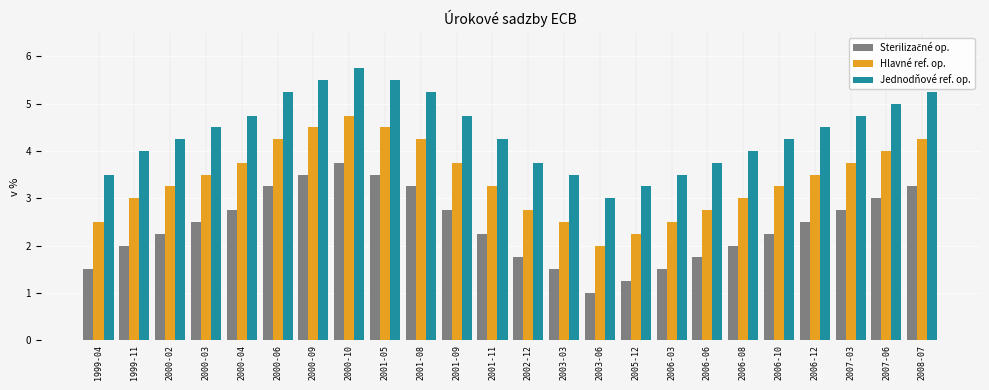

What is the lowest value of the Hlavné ref. op. series?

2.0